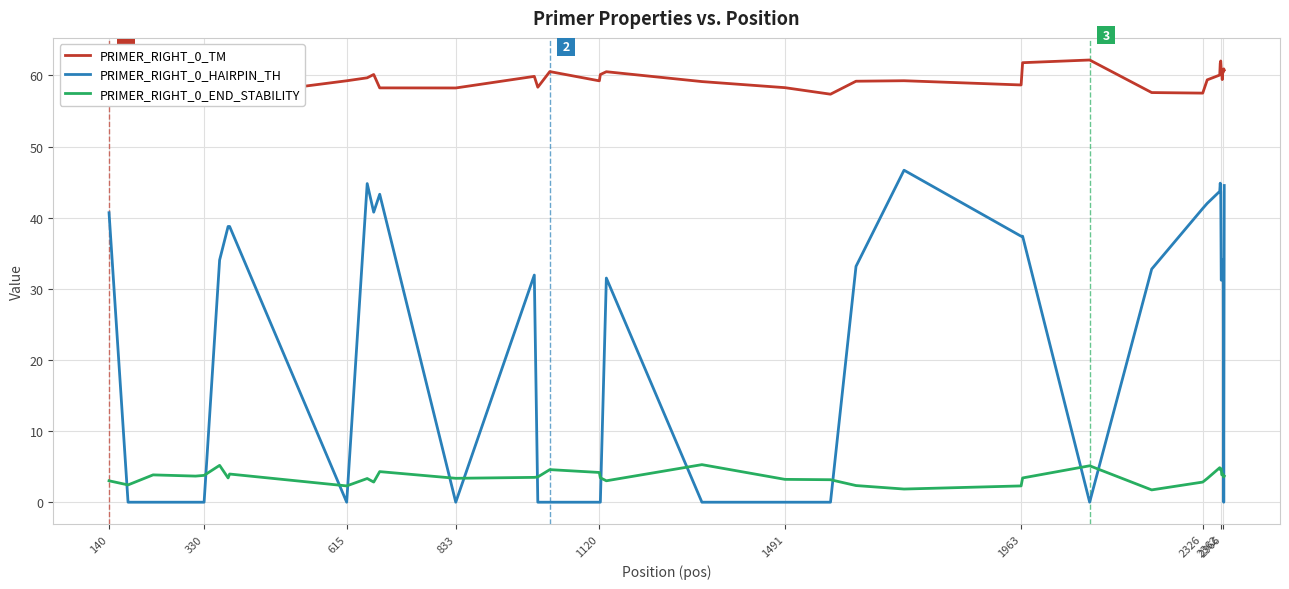

True or false: PRIMER_RIGHT_0_TM and PRIMER_RIGHT_0_HAIRPIN_TH intersect in this chart.

False